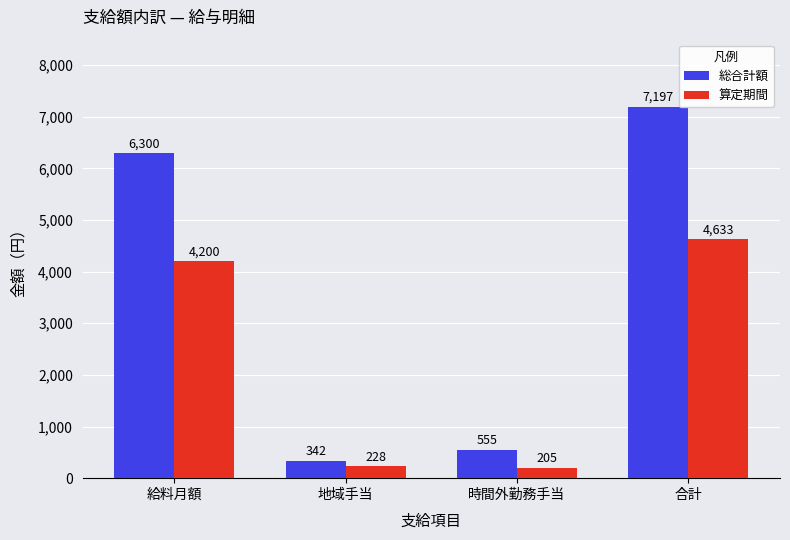

Reading right to left, transcribe all the data shown in this chart.

総合計額: 合計=7197	時間外勤務手当=555	地域手当=342	給料月額=6300
算定期間: 合計=4633	時間外勤務手当=205	地域手当=228	給料月額=4200